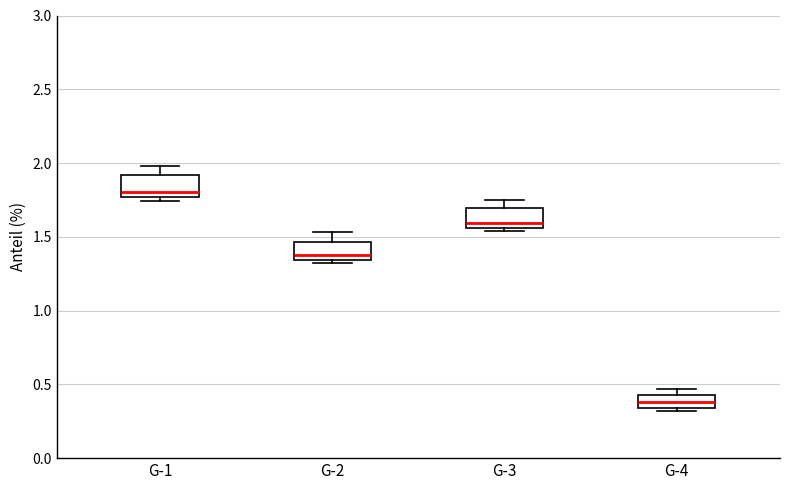

Where does the median line of the box for G-3 sit on the y-axis? The values are not printed on the chart, so give them approximately, as read against the axis.

1.60